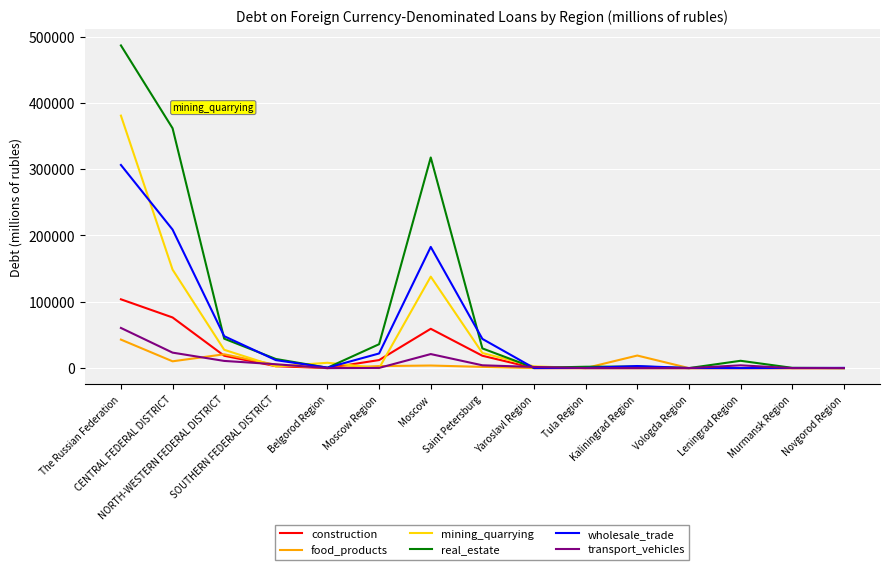

Does the chart have visible grid lines?

Yes